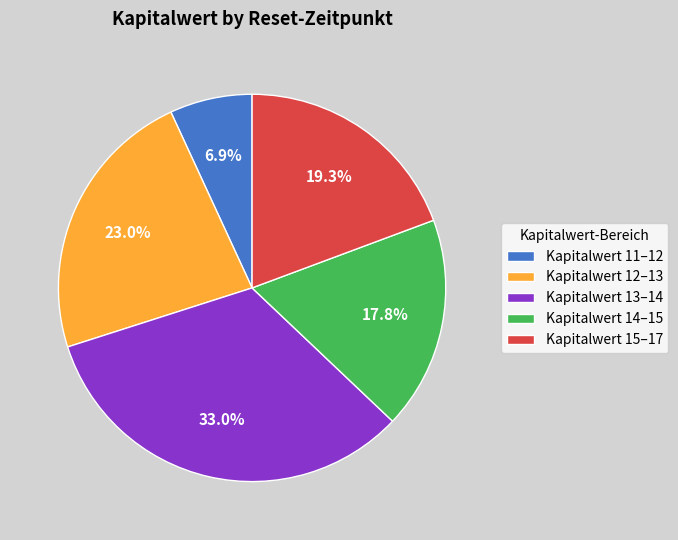

Does any single category account for the majority?

No